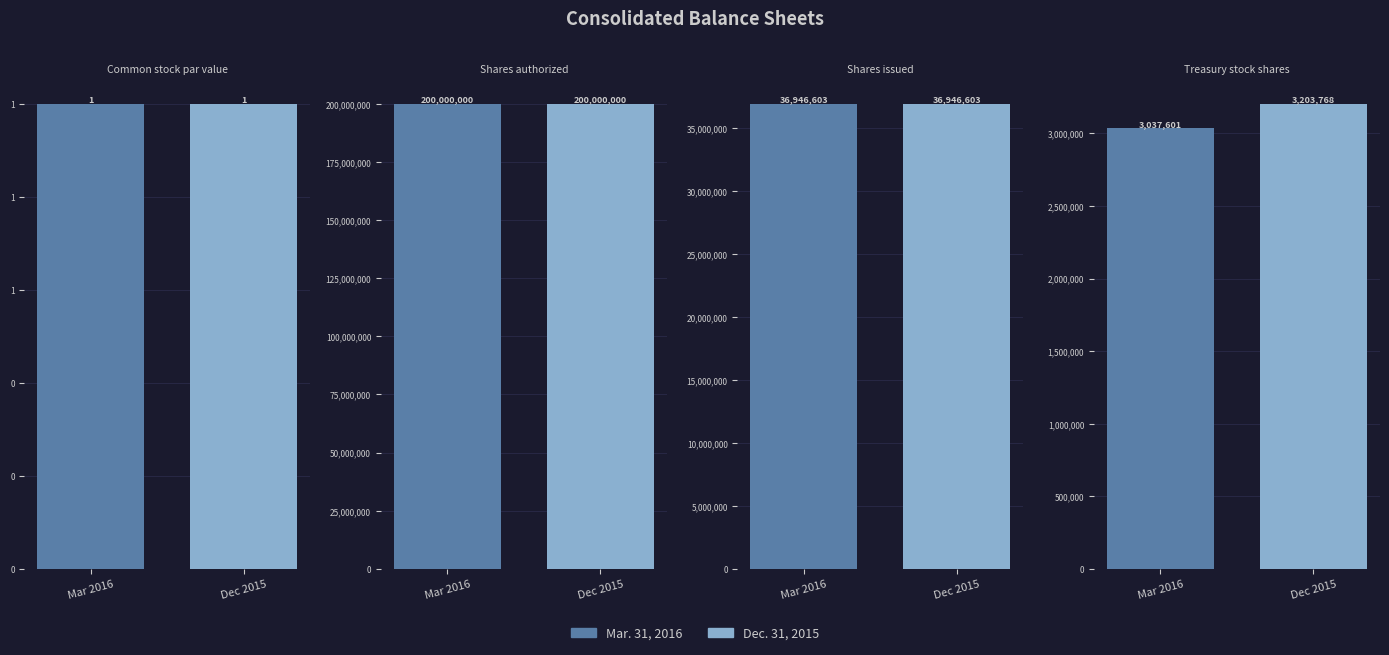

How many bars are there in total?

8